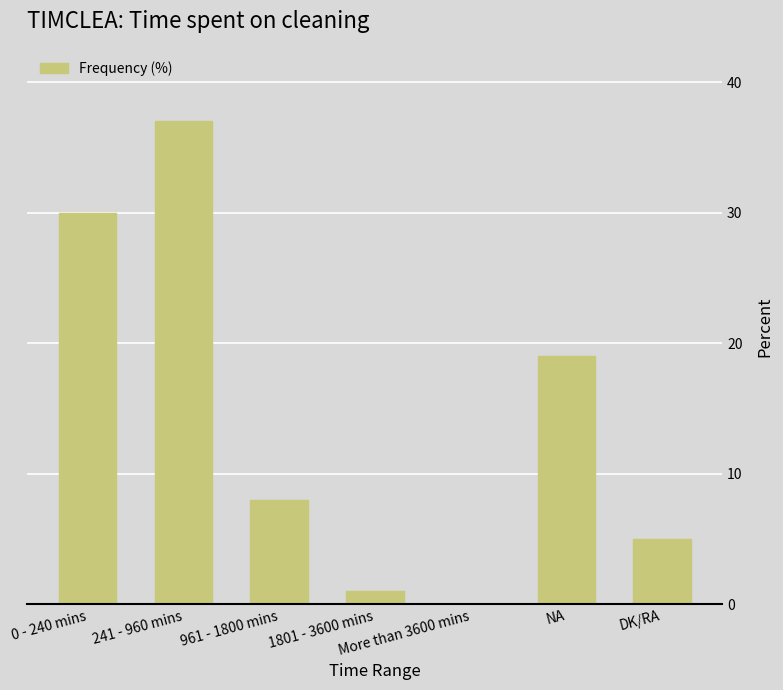

What is the change in value from More than 3600 mins to DK/RA?

+5